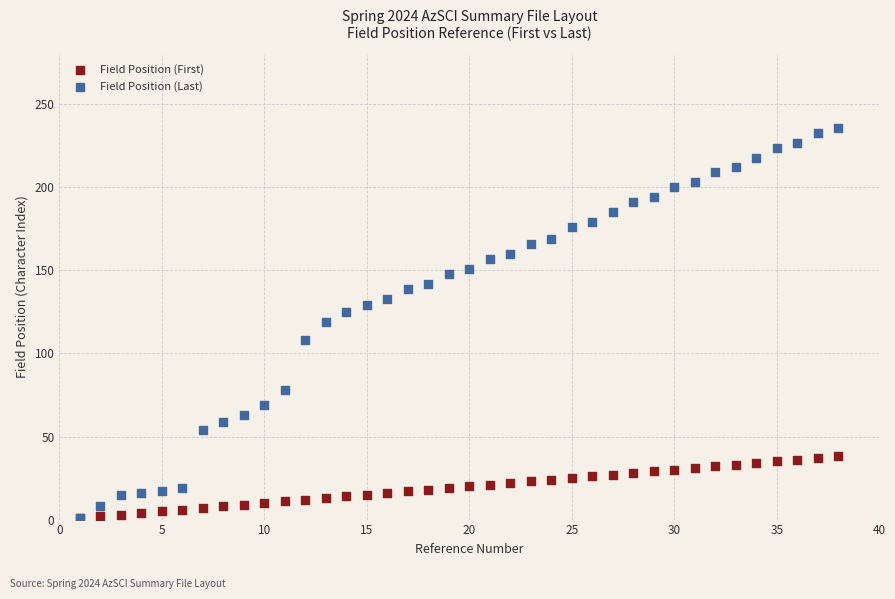

What are all the series names shown in the legend?

Field Position (First), Field Position (Last)